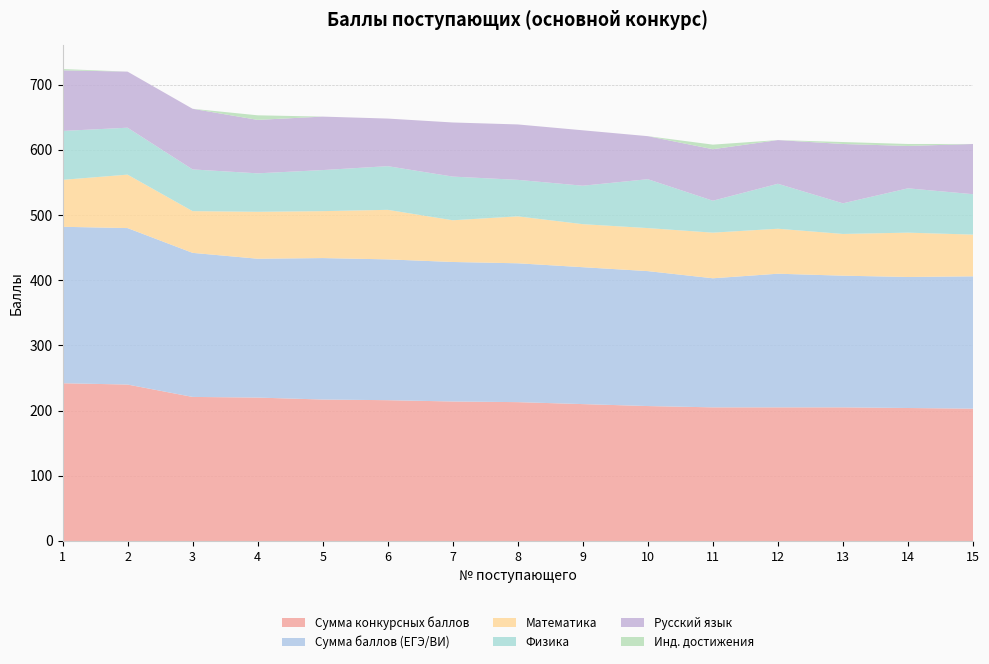

Reading right to left, what are all the values shown in this chart?

Сумма конкурсных баллов: 15=203	14=204	13=205	12=205	11=205	10=207	9=210	8=213	7=214	6=216	5=217	4=220	3=221	2=240	1=242
Сумма баллов (ЕГЭ/ВИ): 15=203	14=201	13=202	12=205	11=198	10=207	9=210	8=213	7=214	6=216	5=217	4=213	3=221	2=240	1=240
Математика: 15=64	14=68	13=64	12=69	11=70	10=66	9=66	8=72	7=64	6=76	5=72	4=72	3=64	2=82	1=72
Физика: 15=62	14=68	13=47	12=69	11=49	10=75	9=59	8=56	7=67	6=67	5=63	4=59	3=64	2=72	1=75
Русский язык: 15=77	14=65	13=91	12=67	11=79	10=66	9=85	8=85	7=83	6=73	5=82	4=82	3=93	2=86	1=93
Инд. достижения: 15=0	14=3	13=3	12=0	11=7	10=0	9=0	8=0	7=0	6=0	5=0	4=7	3=0	2=0	1=2